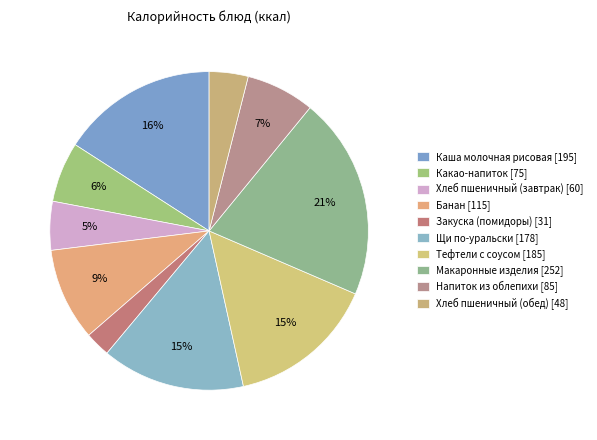

What portion of the pie excludes Напиток из облепихи?

93.0%